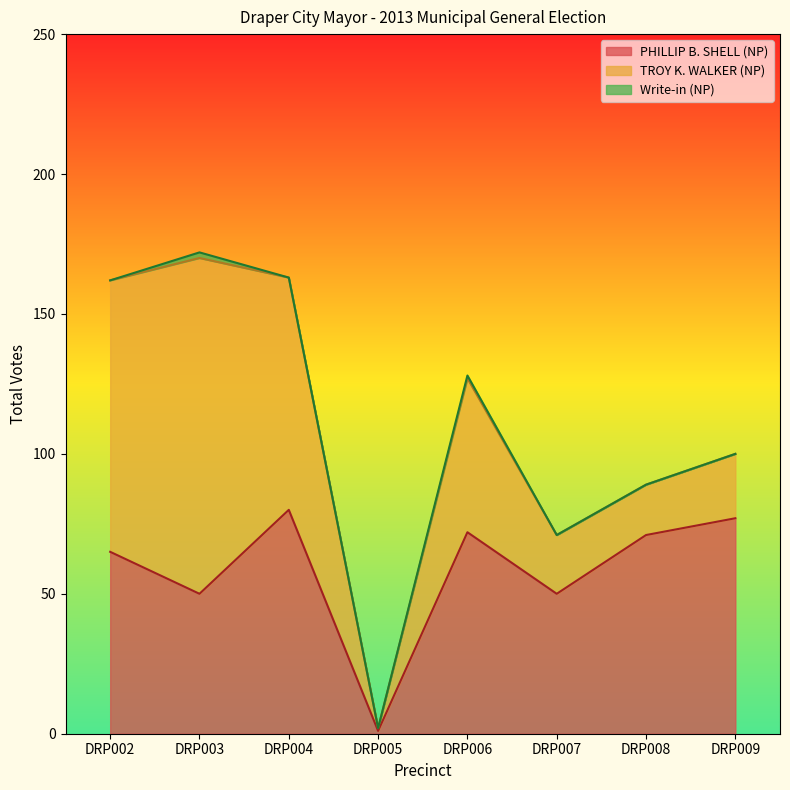

In TROY K. WALKER (NP), how many points are lower than both neighbors (excluding endpoints)?

2